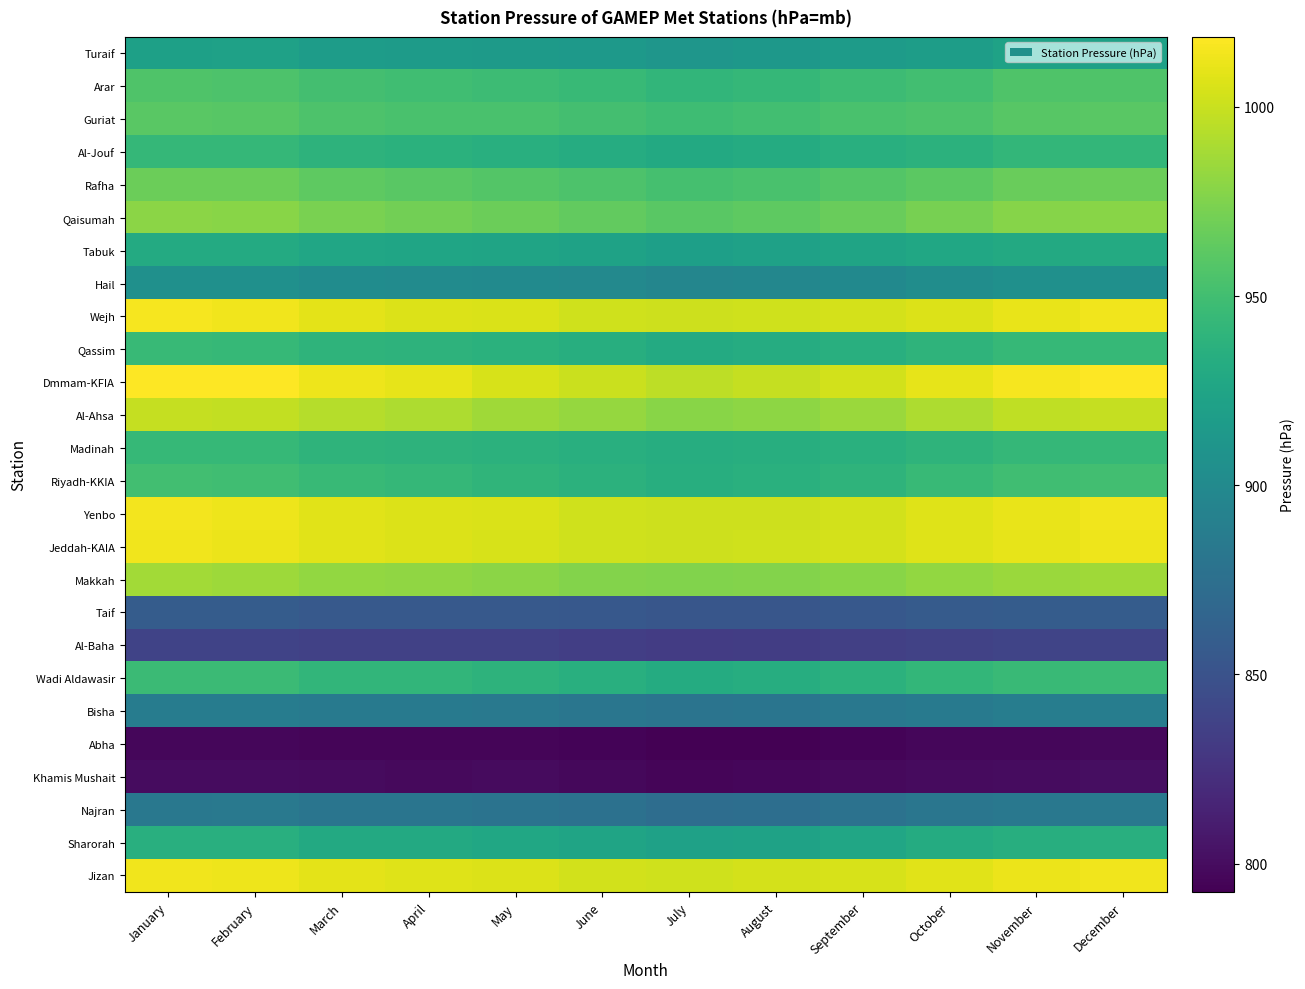

Reading left to right, list all the values displayed in this chart.

Turaif: January=921.2	February=921.7	March=917.6	April=916.4	May=915.8	June=914.0	July=911.1	August=912.9	September=916.1	October=918.5	November=922.3	December=921.7
Arar: January=955.9	February=955.6	March=951.1	April=949.1	May=947.4	June=944.9	July=941.4	August=943.2	September=947.3	October=950.5	November=955.9	December=956.3
Guriat: January=960.3	February=960.0	March=955.6	April=954.0	May=953.5	June=950.8	July=948.0	August=949.7	September=953.3	October=955.7	November=960.1	December=960.7
Al-Jouf: January=942.9	February=943.1	March=938.5	April=936.6	May=935.3	June=932.8	July=929.7	August=931.3	September=934.7	October=937.6	November=942.2	December=942.4
Rafha: January=968.1	February=967.4	March=962.8	April=960.4	May=958.2	June=955.3	July=951.6	August=953.2	September=957.6	October=961.5	November=967.1	December=968.1
Qaisumah: January=978.9	February=977.9	March=973.3	April=970.8	May=967.6	June=964.6	July=960.6	August=962.3	September=967.1	October=972.0	November=977.3	December=978.6
Tabuk: January=930.7	February=930.3	March=926.5	April=925.0	May=924.9	June=923.1	July=920.4	August=921.8	September=924.4	October=926.7	November=929.8	December=930.7
Hail: January=905.9	February=906.0	March=902.6	April=901.3	May=900.5	June=898.8	July=895.8	August=897.4	September=900.0	October=903.0	November=906.1	December=905.9
Wejh: January=1015.0	February=1013.4	March=1008.8	April=1006.7	May=1005.8	June=1002.4	July=1000.9	August=1001.8	September=1004.1	October=1007.0	November=1010.8	December=1014.0
Qassim: January=944.6	February=944.3	March=939.9	April=938.4	May=936.4	June=933.9	July=930.5	August=932.0	September=935.4	October=939.9	November=943.8	December=944.1
Dmmam-KFIA: January=1018.5	February=1017.7	March=1012.5	April=1009.7	May=1004.6	June=1000.6	July=996.3	August=998.3	September=1003.3	October=1009.9	November=1015.8	December=1018.0
Al-Ahsa: January=998.8	February=998.1	March=993.2	April=990.8	May=986.1	June=982.4	July=978.2	August=980.0	September=984.9	October=991.1	November=996.5	December=998.4
Madinah: January=944.3	February=944.0	March=939.8	April=938.8	May=937.6	June=935.3	July=933.0	August=933.9	September=936.2	October=939.7	November=943.0	December=943.7
Riyadh-KKIA: January=949.7	February=949.4	March=945.0	April=943.4	May=940.6	June=938.0	July=934.2	August=935.7	September=939.9	October=944.8	November=948.8	December=949.7
Yenbo: January=1014.5	February=1013.1	March=1008.6	April=1007.0	May=1005.4	June=1002.2	July=1000.9	August=1001.5	September=1003.4	October=1007.3	November=1011.0	December=1013.4
Jeddah-KAIA: January=1013.4	February=1012.0	March=1008.1	April=1006.3	May=1005.2	June=1002.3	July=1001.0	August=1002.0	September=1003.6	October=1007.1	November=1010.3	December=1012.7
Makkah: January=987.0	February=985.8	March=982.1	April=980.9	May=979.6	June=977.0	July=975.9	August=976.8	September=978.2	October=981.6	November=984.6	December=986.5
Taif: January=857.9	February=858.1	March=856.0	April=855.7	May=855.9	June=854.3	July=852.6	August=853.4	September=855.1	October=857.1	November=858.2	December=858.6
Al-Baha: January=838.0	February=838.3	March=836.6	April=836.3	May=836.5	June=834.7	July=832.8	August=833.6	September=835.6	October=837.5	November=838.6	December=838.9
Wadi Aldawasir: January=946.7	February=946.5	March=941.6	April=941.5	May=938.4	June=935.5	July=931.9	August=933.3	September=937.3	October=942.5	November=945.8	December=946.7
Bisha: January=887.8	February=887.8	March=884.8	April=885.1	May=884.0	June=881.6	July=879.4	August=880.2	September=882.9	October=886.0	November=887.9	December=888.1
Abha: January=796.4	February=796.6	March=795.8	April=795.2	May=795.7	June=794.3	July=792.5	August=793.2	September=794.9	October=796.1	November=796.8	December=797.3
Khamis Mushait: January=799.6	February=799.9	March=799.0	April=798.4	May=798.9	June=797.5	July=795.5	August=796.3	September=798.0	October=799.3	November=800.0	December=800.6
Najran: January=883.4	February=883.5	March=880.0	April=880.2	May=878.6	June=876.4	July=873.3	August=874.5	September=877.6	October=881.4	November=883.4	December=884.1
Sharorah: January=935.0	February=935.1	March=930.1	April=930.1	May=927.2	June=924.5	July=921.4	August=922.7	September=926.3	October=931.5	November=934.3	December=935.4
Jizan: January=1013.8	February=1013.2	March=1009.4	April=1007.6	May=1006.3	June=1003.2	July=1002.2	August=1003.9	September=1005.1	October=1008.6	November=1011.8	December=1013.6